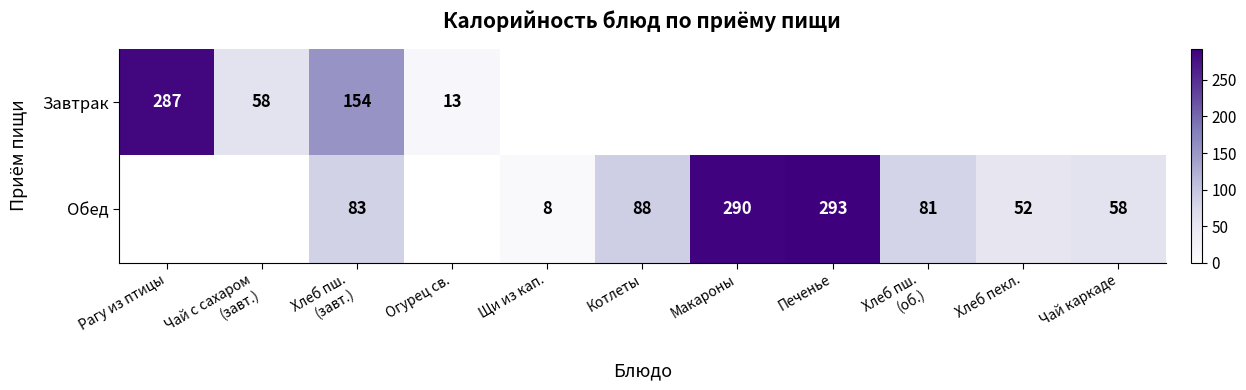

Between Хлеб пш.
(об.) and Макароны, which is larger?

Макароны